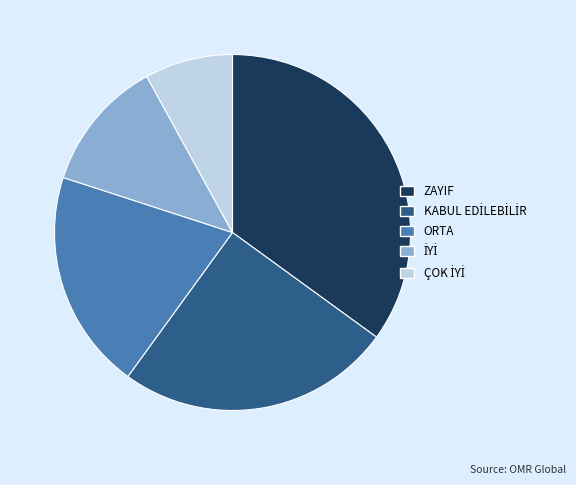

What is the largest slice in the pie chart?

ZAYIF